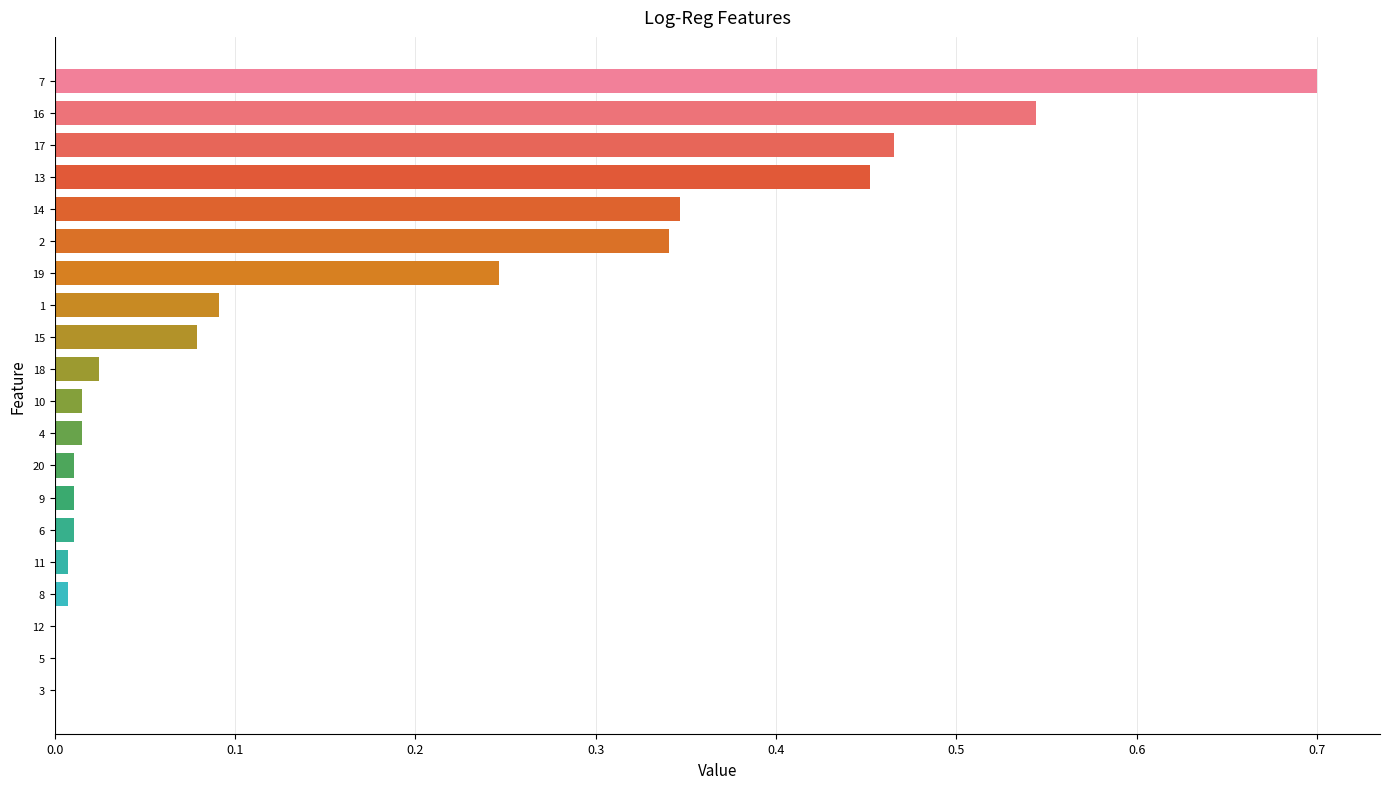

Are the bars horizontal?

Yes